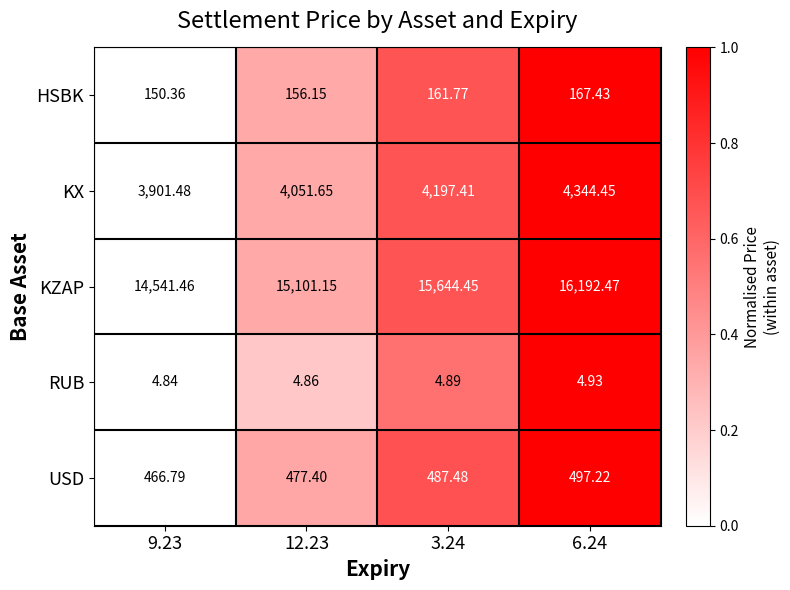

At 3.24, list the series in order from smallest to largest.

RUB, HSBK, USD, KX, KZAP